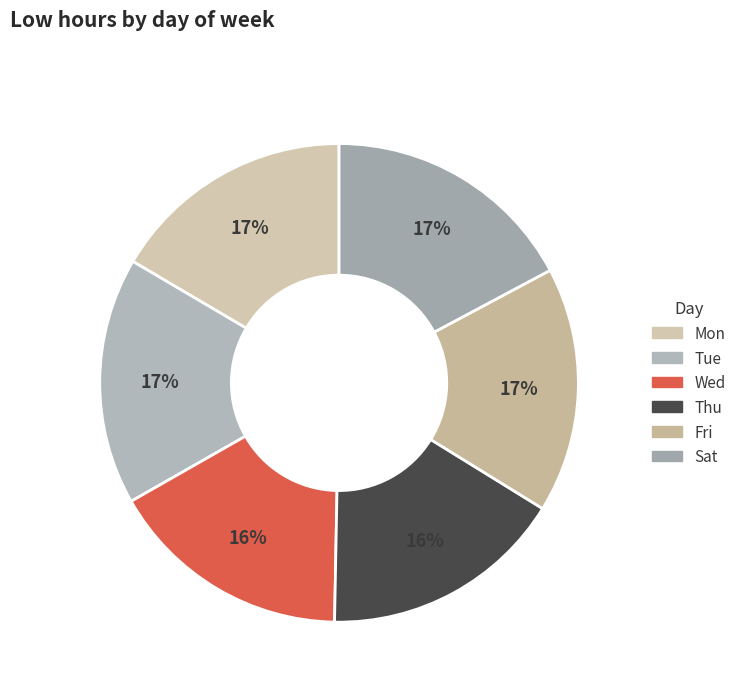

To the nearest percent, what is the average slice percentage?

17%